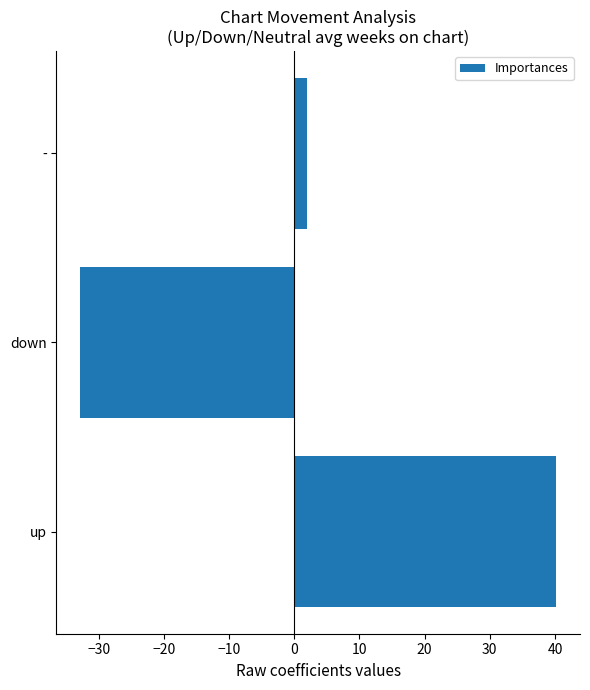

What is the change in value from down to -?

+34.8